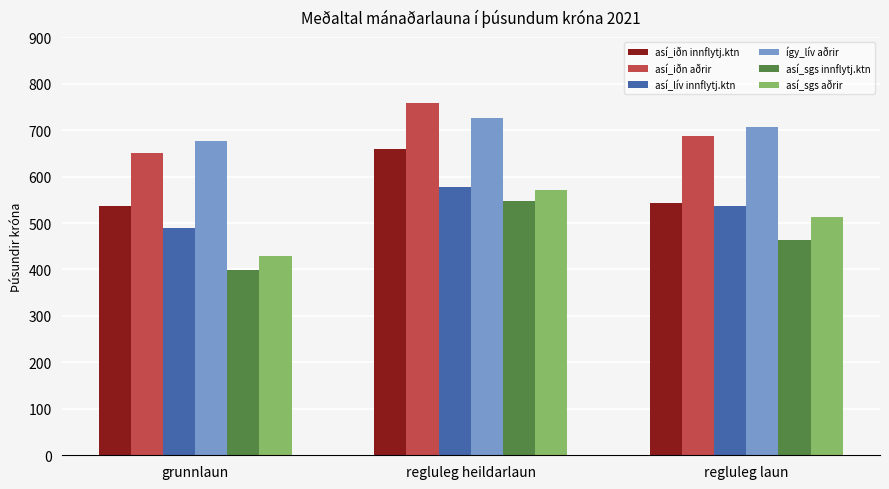

How many bars are there in total?

18